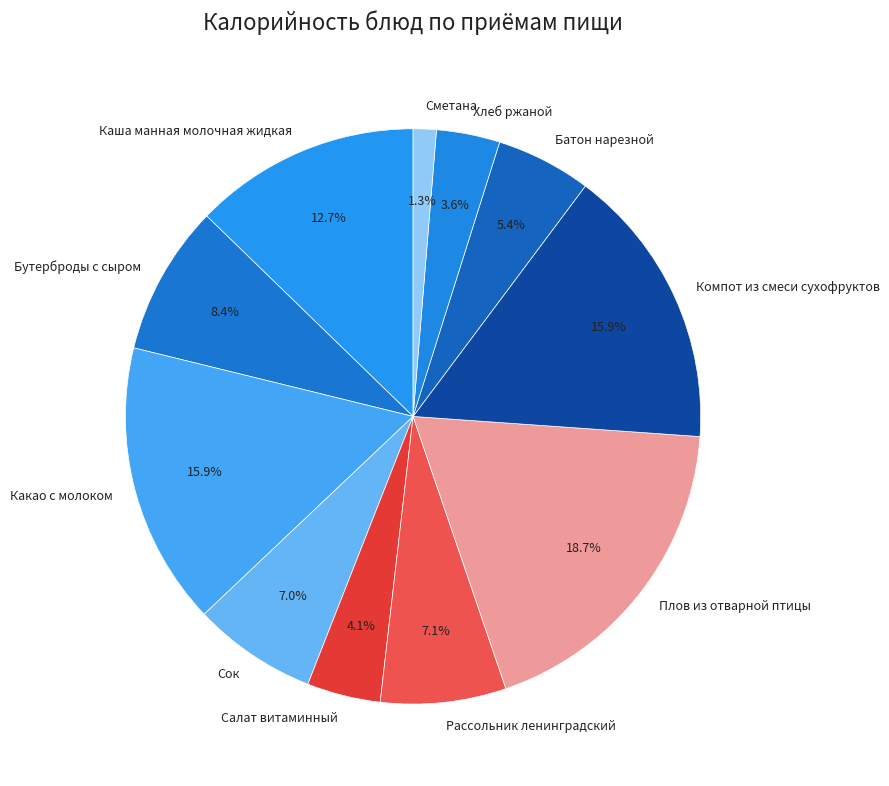

Does Бутерброды с сыром account for over 50% of the chart?

No